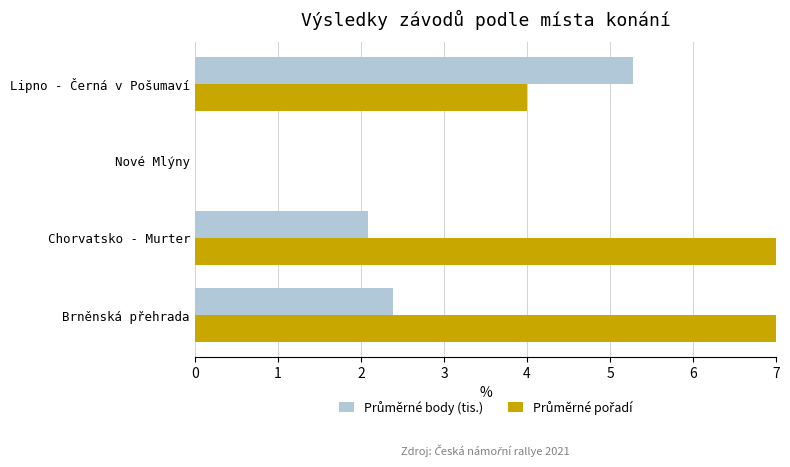

List the series in order of their overall mean, lowest first.

Průměrné body (tis.), Průměrné pořadí